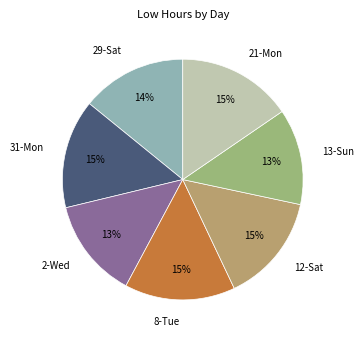

Is 2-Wed the majority of the pie?

No